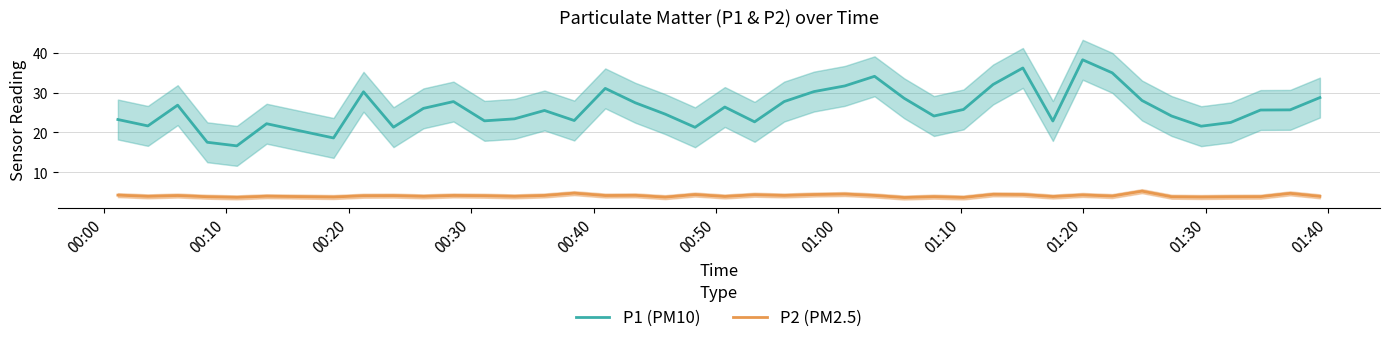

What is the lowest value of the P1 (PM10) series?

16.6